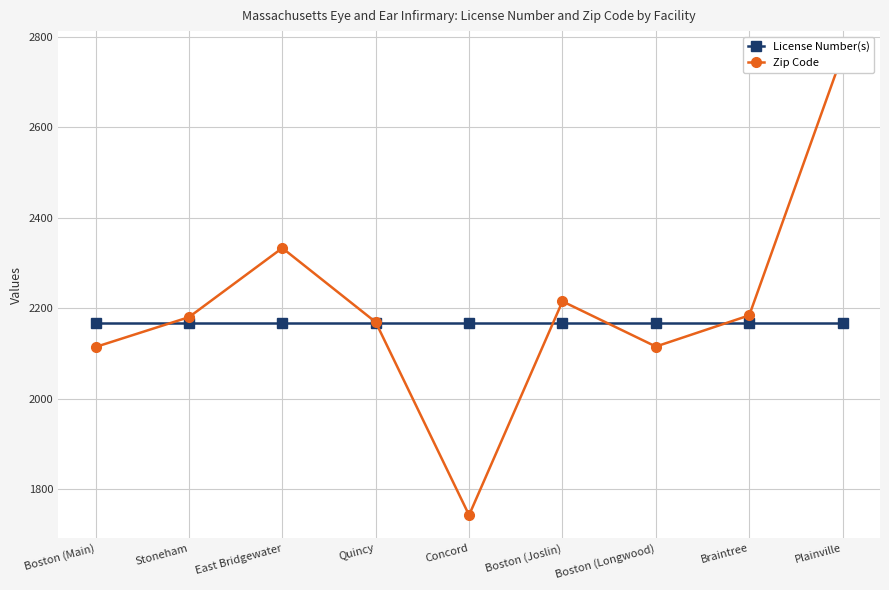

What is the sum of the License Number(s) values at Plainville and Boston (Joslin)?

4334